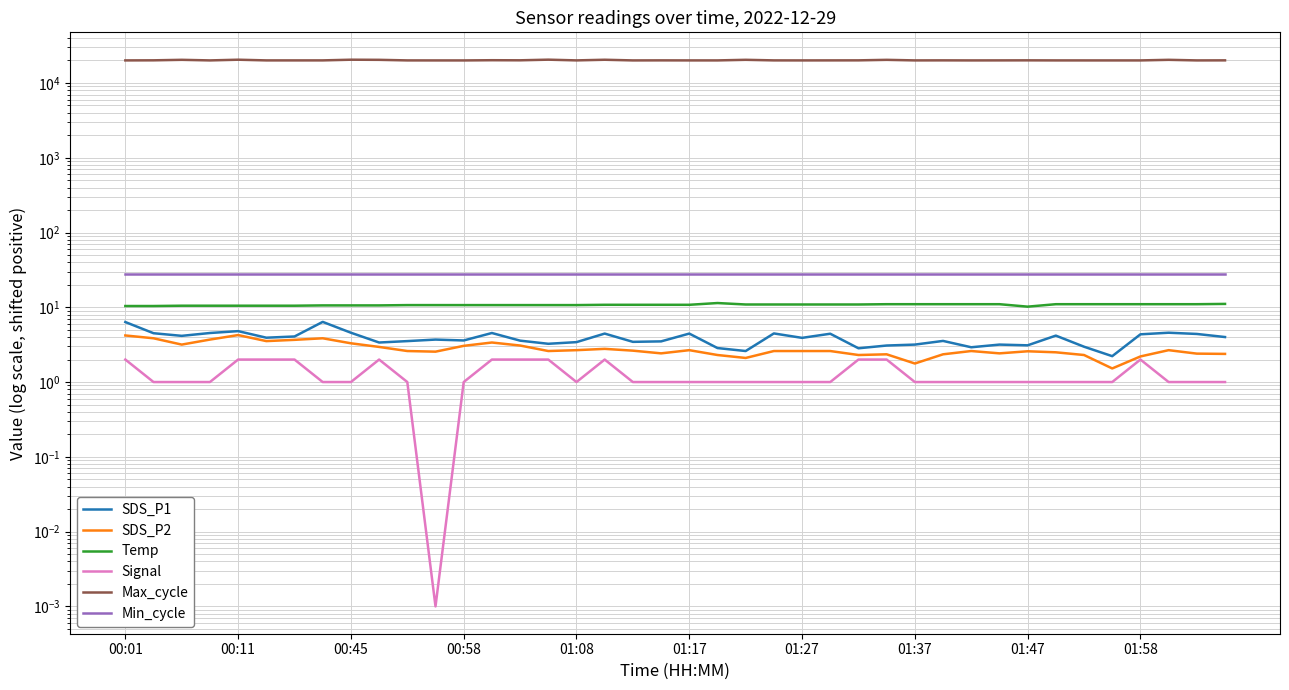

Does the chart display data point markers on the line(s)?

No